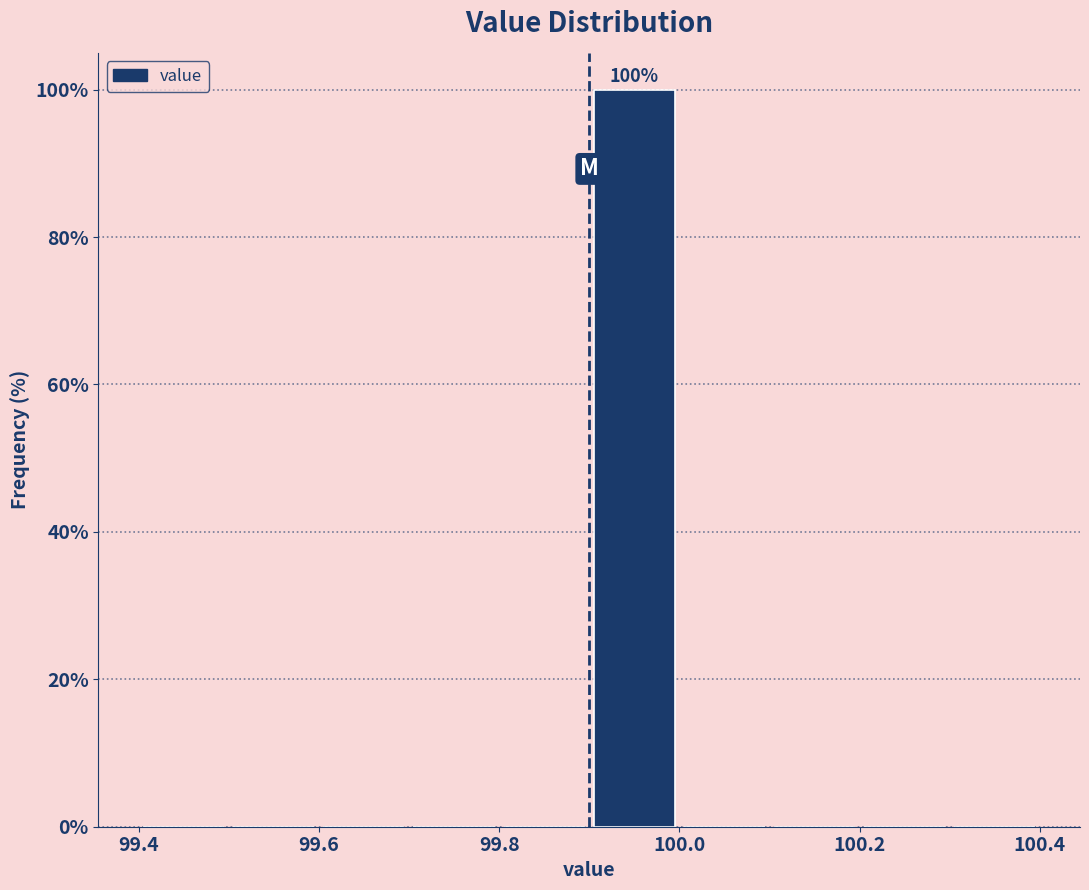

Which range on the x-axis has the tallest bar?

99.9 to 100.0